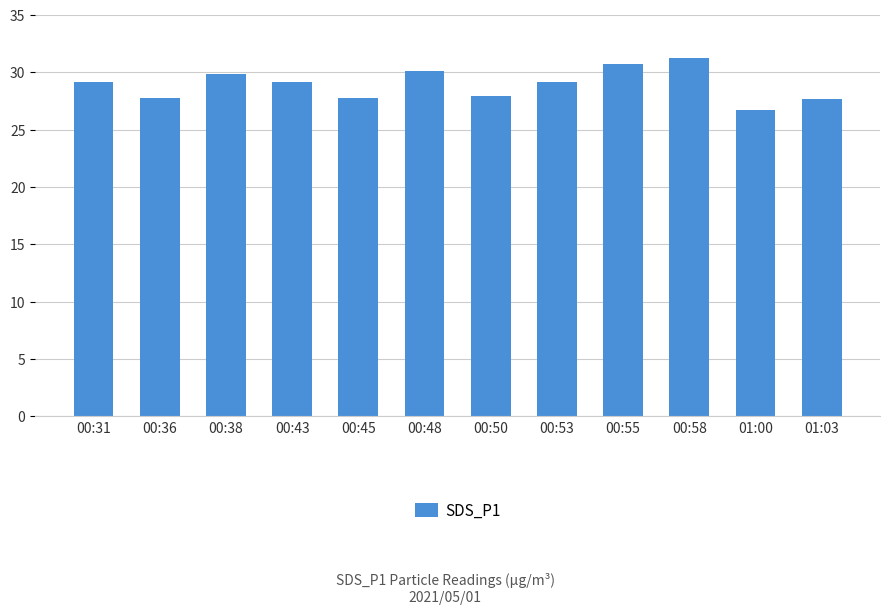

What is the label of the 4th bar from the left?

00:43